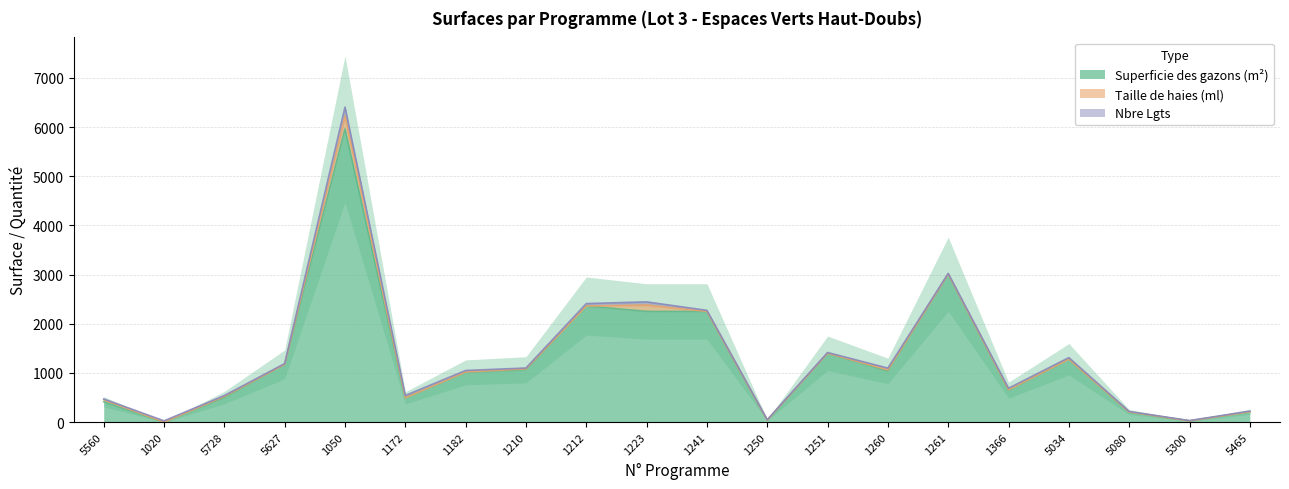

How many data points does each series have?

20